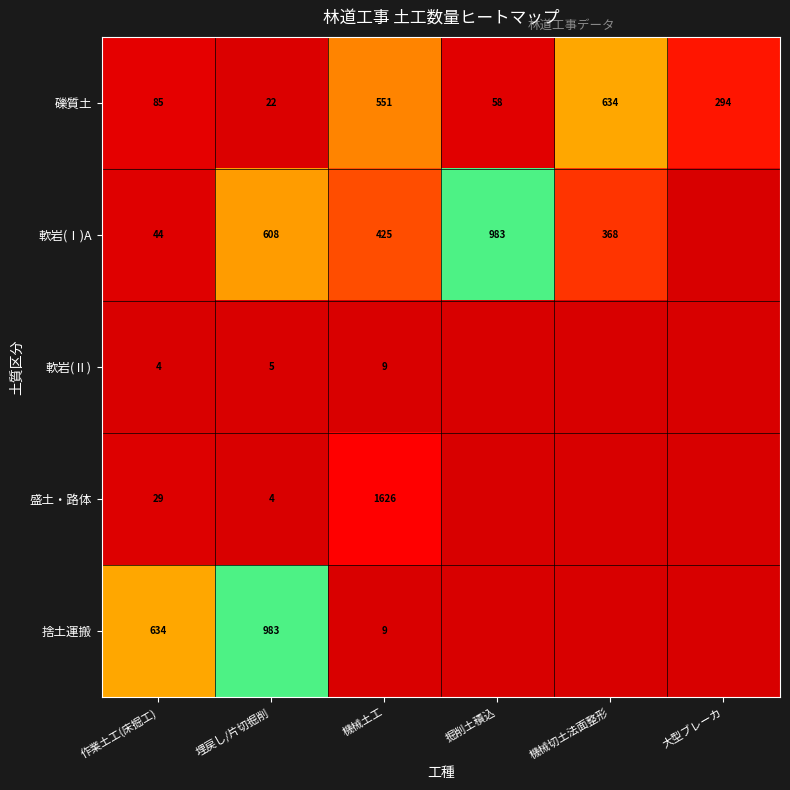

True or false: 礫質土 has a value of 128 at 作業土工(床掘工).

False